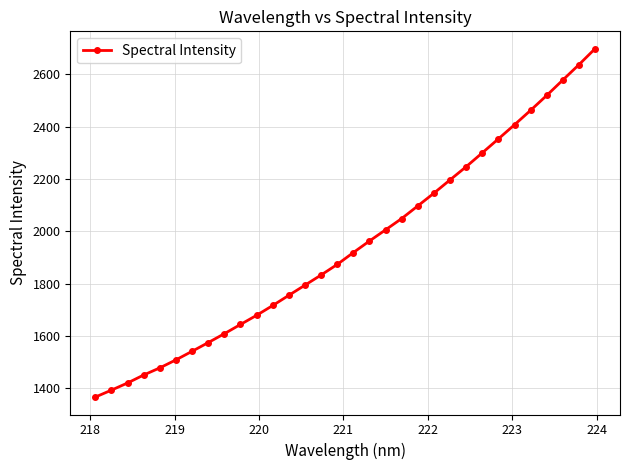

What is the value of the 5th point from the left?

1478.2